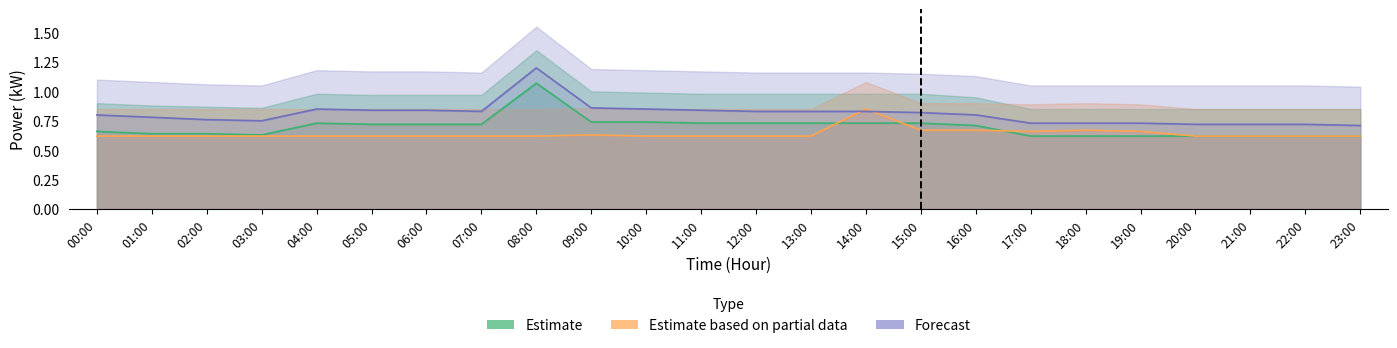

What is the value of the Estimate point at the 15th from the left?

0.7